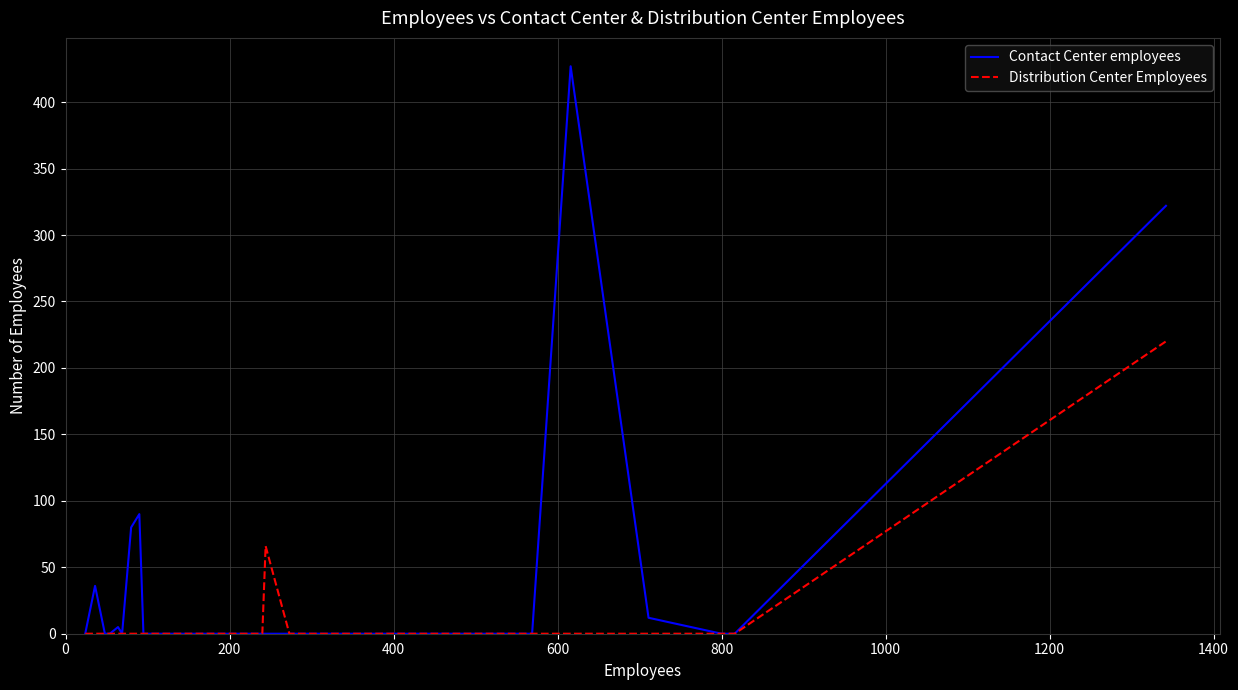

Is it true that Contact Center employees equals 111 at 35?

False